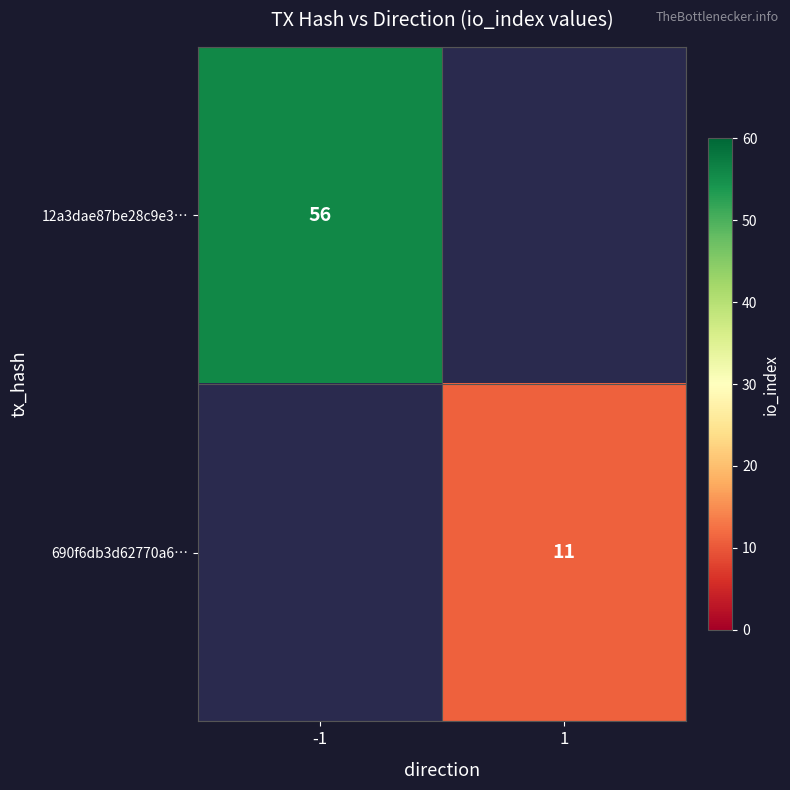

The value of 690f6db3d62770a6… at 1 is 11. True or false?

True